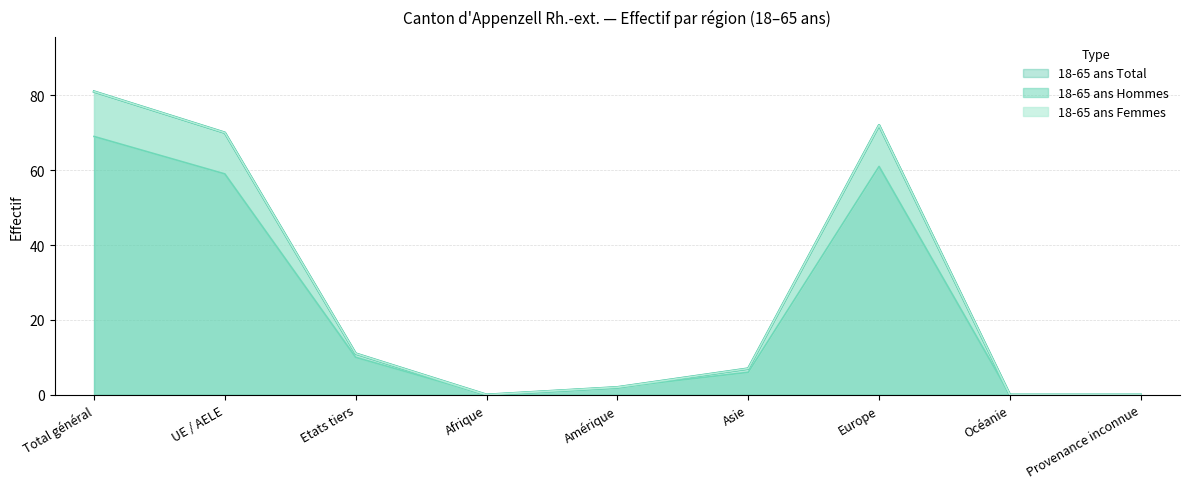

True or false: 18-65 ans Hommes and 18-65 ans Femmes cross at least once.

False